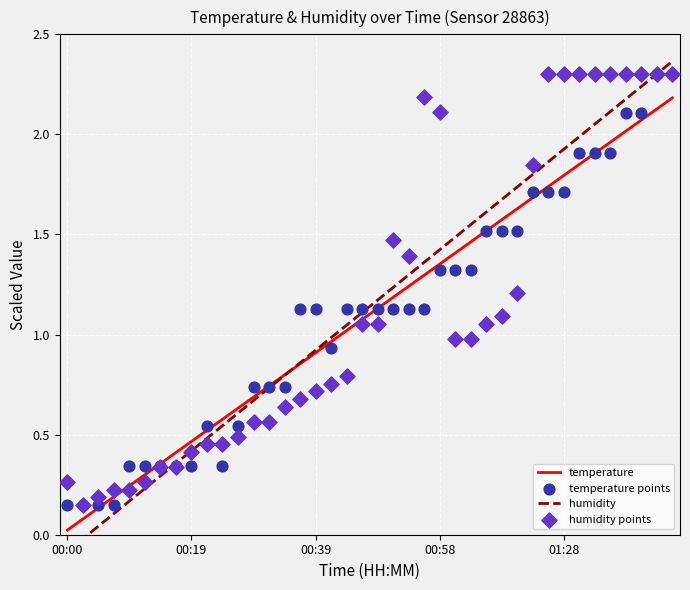

What is the ratio of the value at 00:14 to the value at 01:17?

0.3